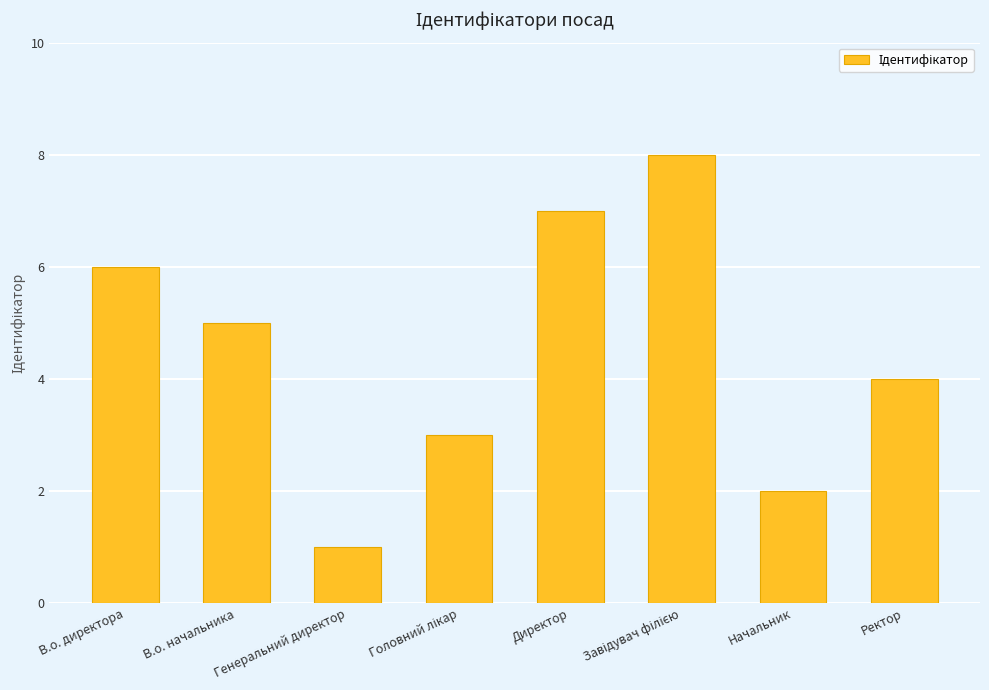

Is it true that the value at Начальник is 3?

False